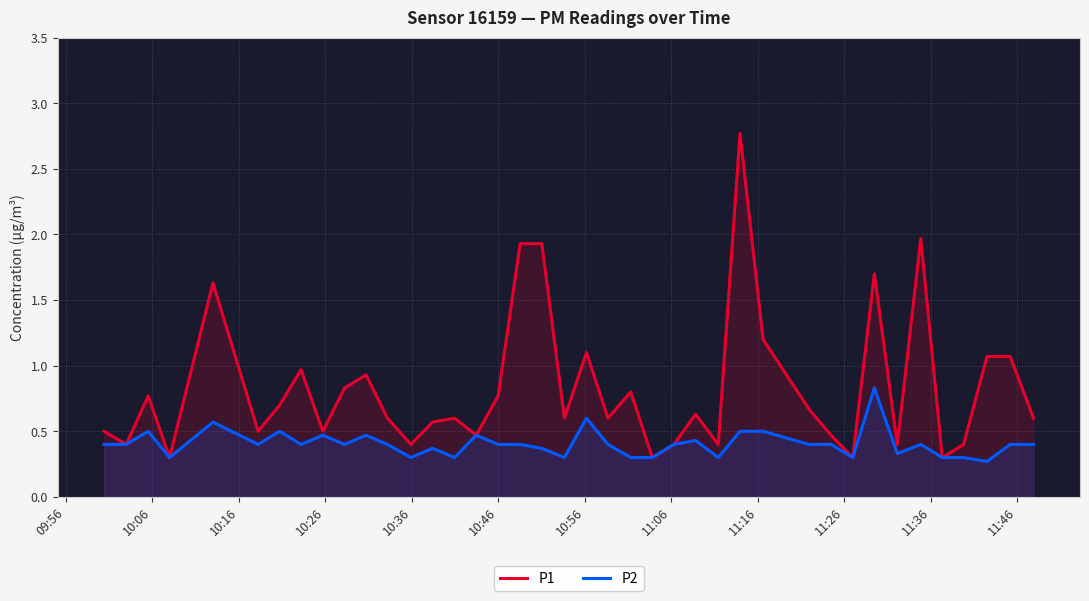

Which series has the largest range (max minus min)?

P1